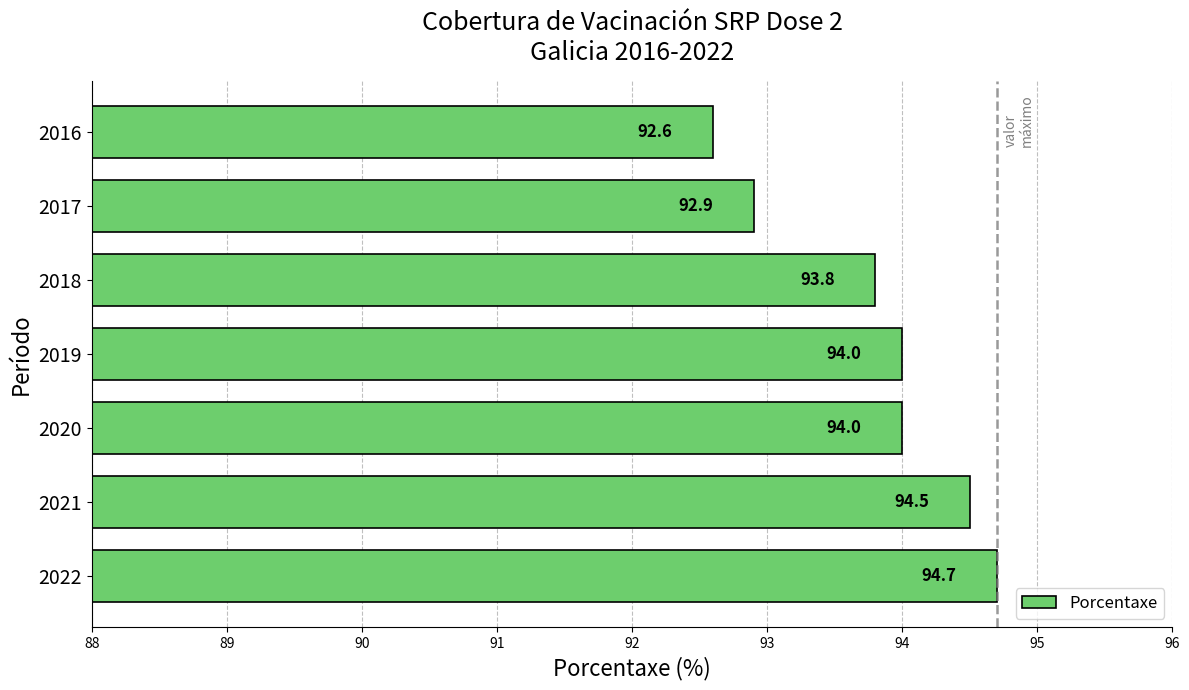

Reading bottom to top, list all the values displayed in this chart.

2022=94.7	2021=94.5	2020=94.0	2019=94.0	2018=93.8	2017=92.9	2016=92.6